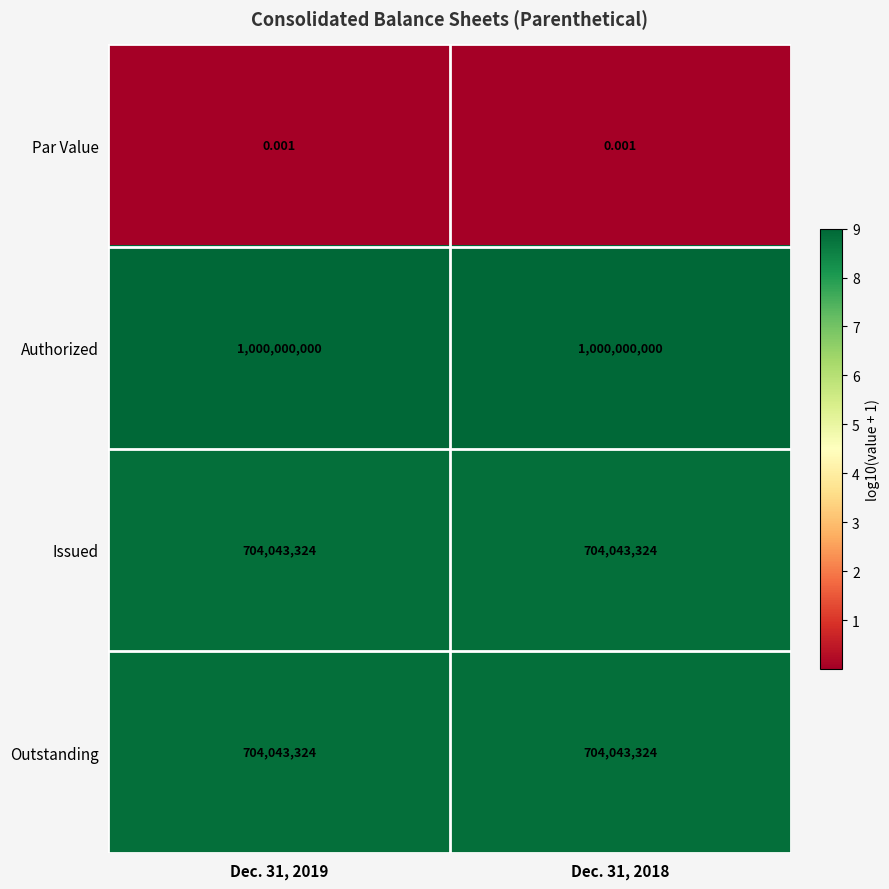

Which series has the largest total across all categories?

Authorized